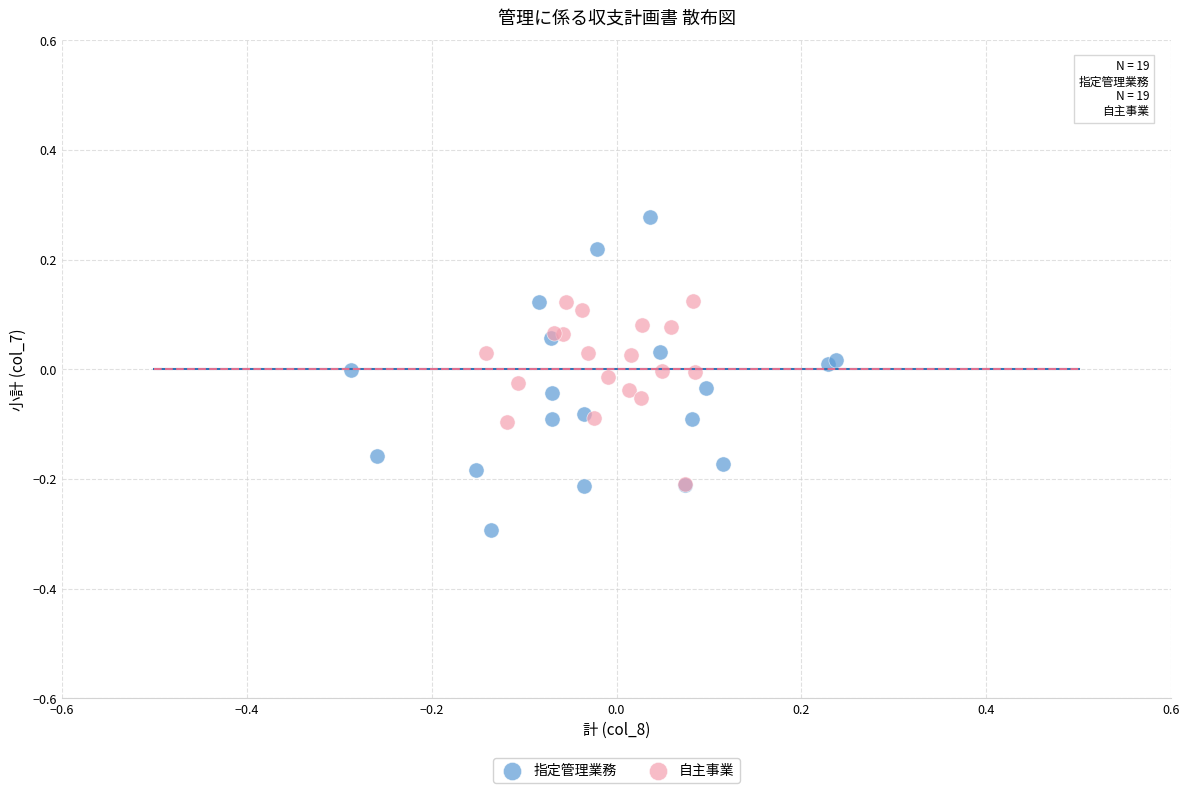

Which series reaches the minimum Y coordinate?

指定管理業務